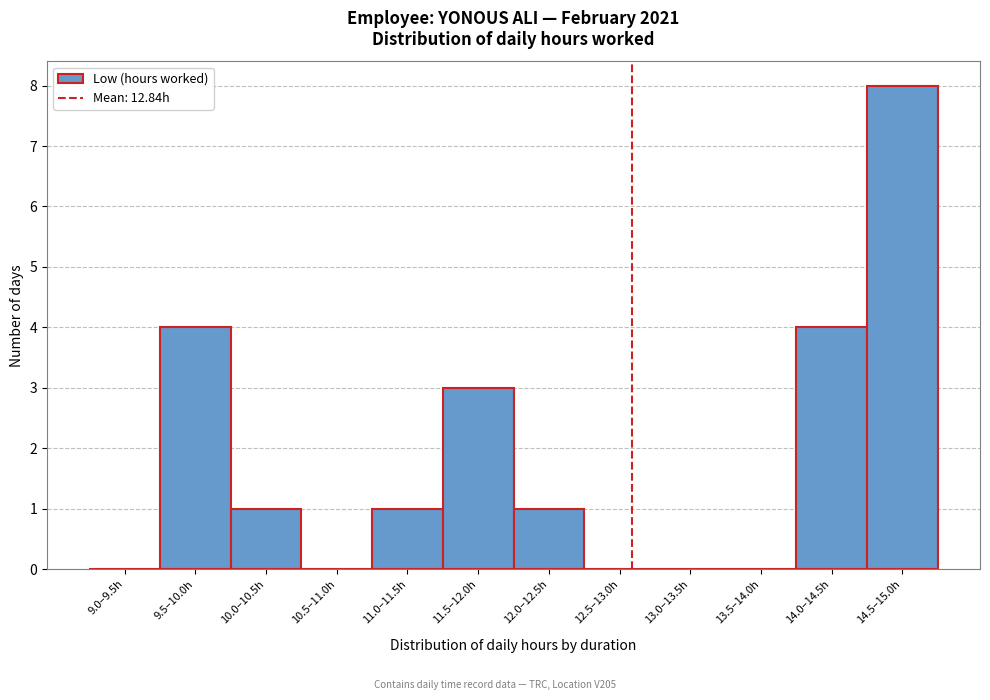

Reading left to right, list all the values displayed in this chart.

9.0–9.5h=0	9.5–10.0h=4	10.0–10.5h=1	10.5–11.0h=0	11.0–11.5h=1	11.5–12.0h=3	12.0–12.5h=1	12.5–13.0h=0	13.0–13.5h=0	13.5–14.0h=0	14.0–14.5h=4	14.5–15.0h=8